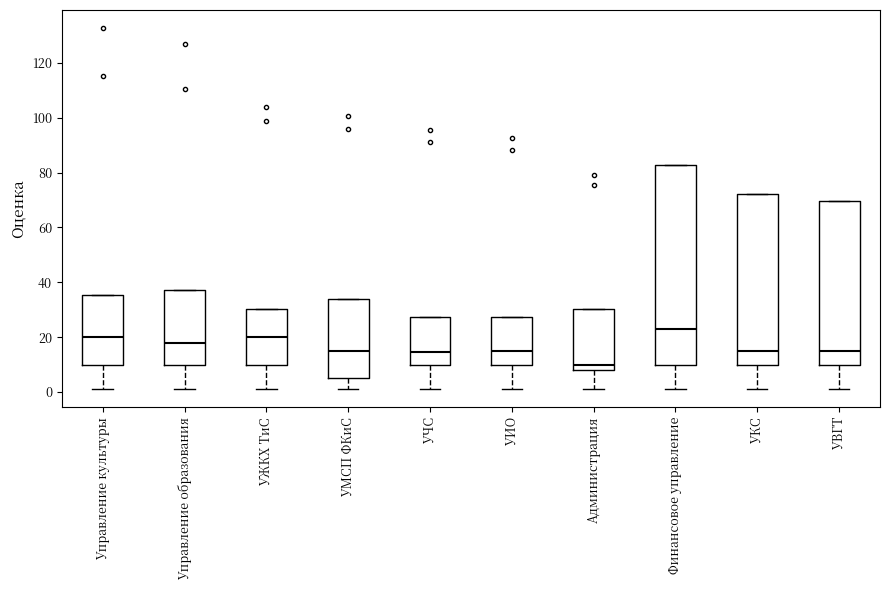

Reading left to right, transcribe this box plot: for each box, give where its median line is, the range the box spans, and where its two whiskers end, as read against the y-axis. The values are not printed on the chart, so give them approximately, as read against the axis.

Управление культуры: median 20, box 10 to 36, whiskers 2 to 36
Управление образования: median 18, box 10 to 38, whiskers 2 to 38
УЖКХ ТиС: median 20, box 10 to 30, whiskers 2 to 30
УМСП ФКиС: median 16, box 6 to 34, whiskers 2 to 34
УЧС: median 14, box 10 to 28, whiskers 2 to 28
УИО: median 16, box 10 to 28, whiskers 2 to 28
Администрация: median 10, box 8 to 30, whiskers 2 to 30
Финансовое управление: median 24, box 10 to 82, whiskers 2 to 82
УКС: median 16, box 10 to 72, whiskers 2 to 72
УВГТ: median 16, box 10 to 70, whiskers 2 to 70